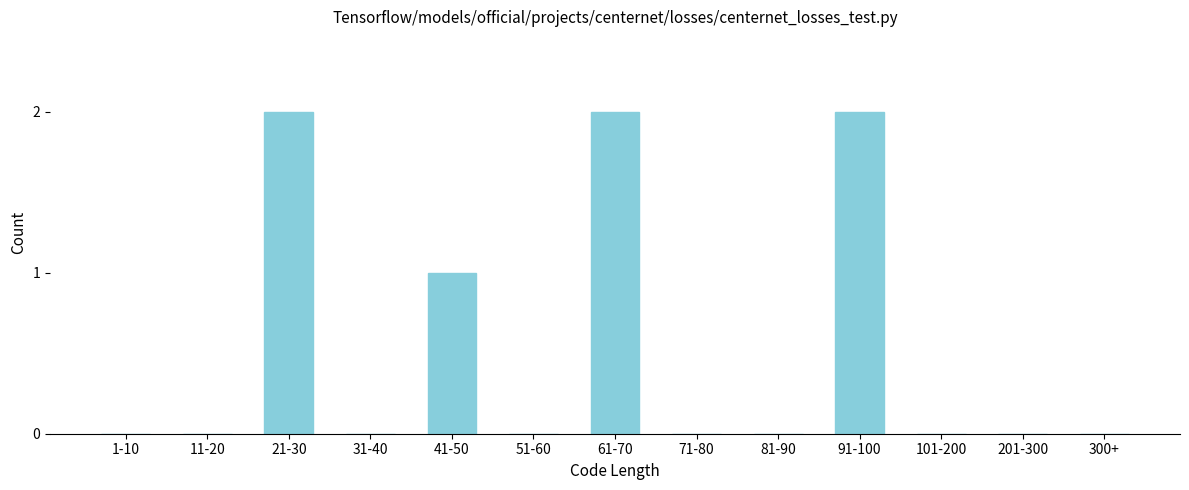

Reading left to right, list all the values displayed in this chart.

1-10=0	11-20=0	21-30=2	31-40=0	41-50=1	51-60=0	61-70=2	71-80=0	81-90=0	91-100=2	101-200=0	201-300=0	300+=0